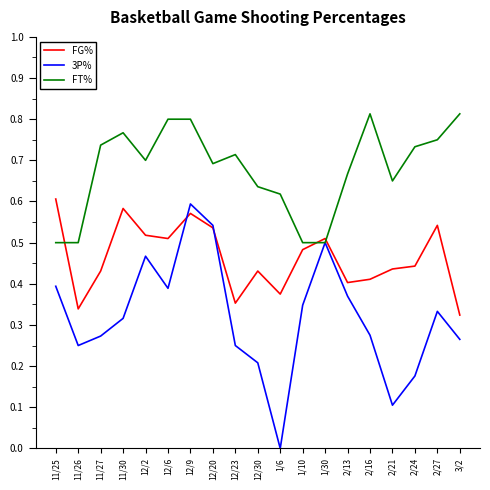

What position from the right is 12/2?

15